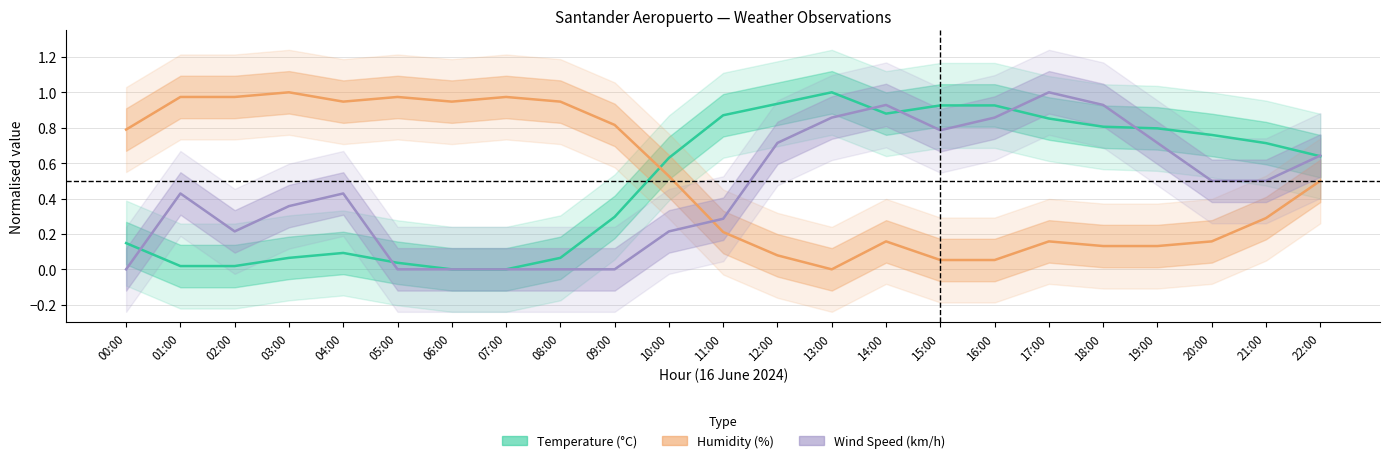

What is the value of the Humidity point at the 11th from the left?

0.5